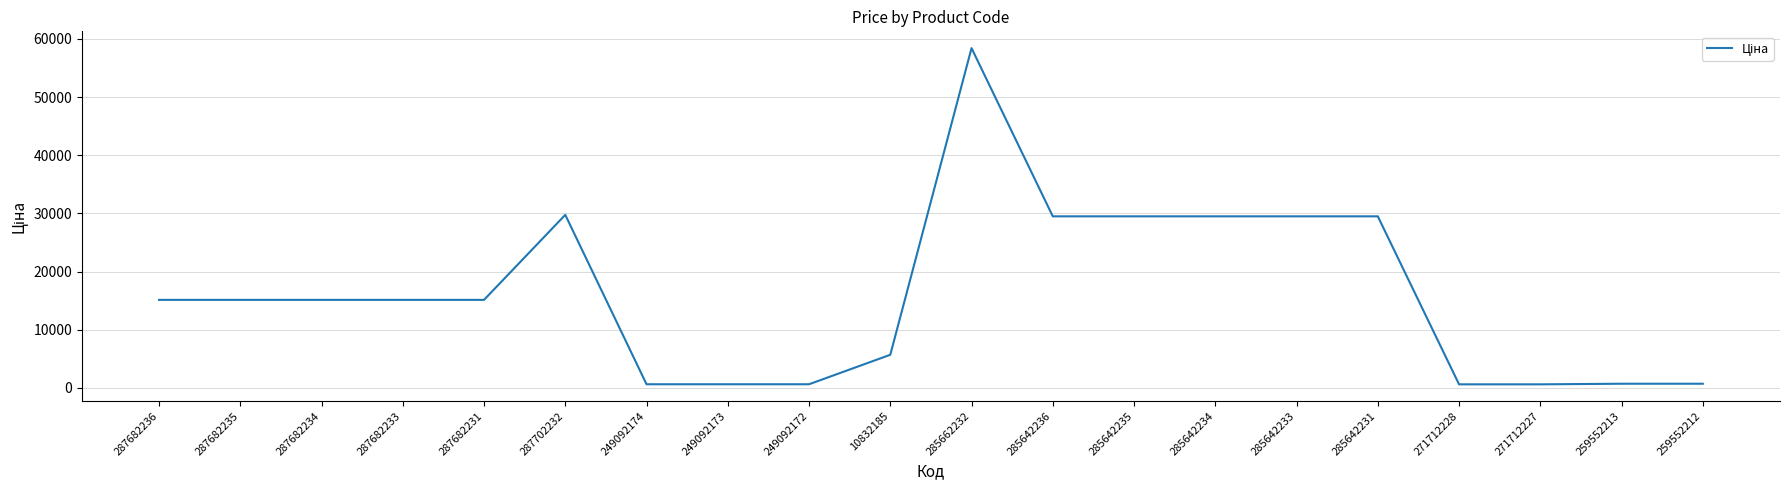

What value does the data have at 285642235?

29491.5